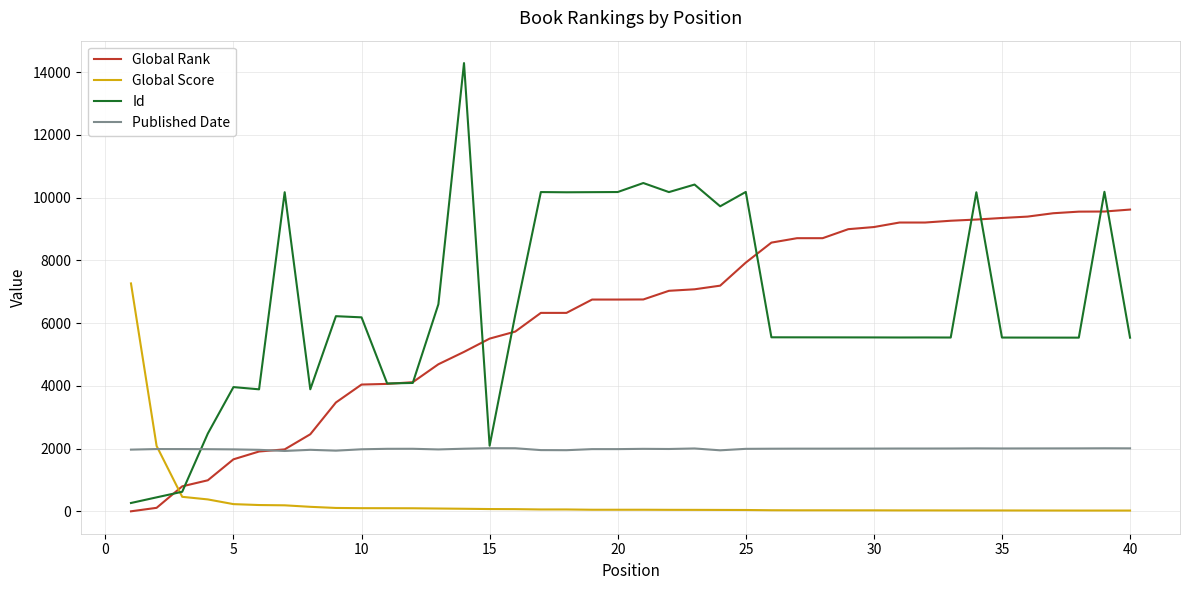

True or false: Global Rank and Global Score intersect in this chart.

True